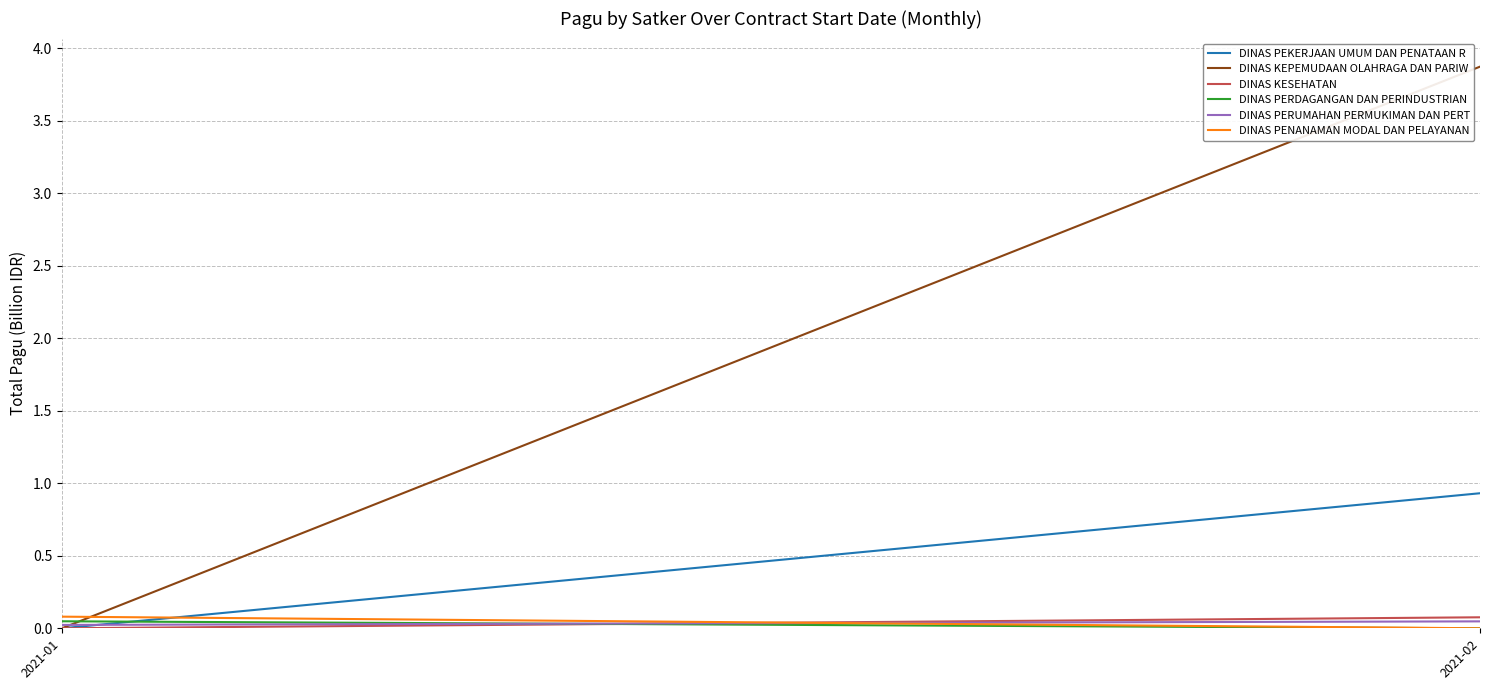

What is the difference between the highest and lowest values at 2021-01?

0.1